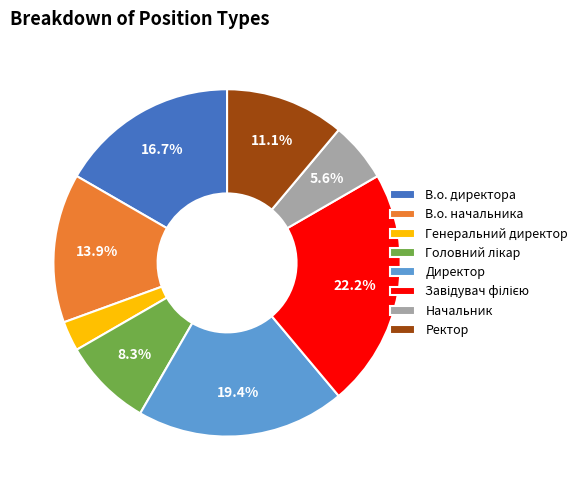

What percentage is the Директор slice, to the nearest percent?

19%